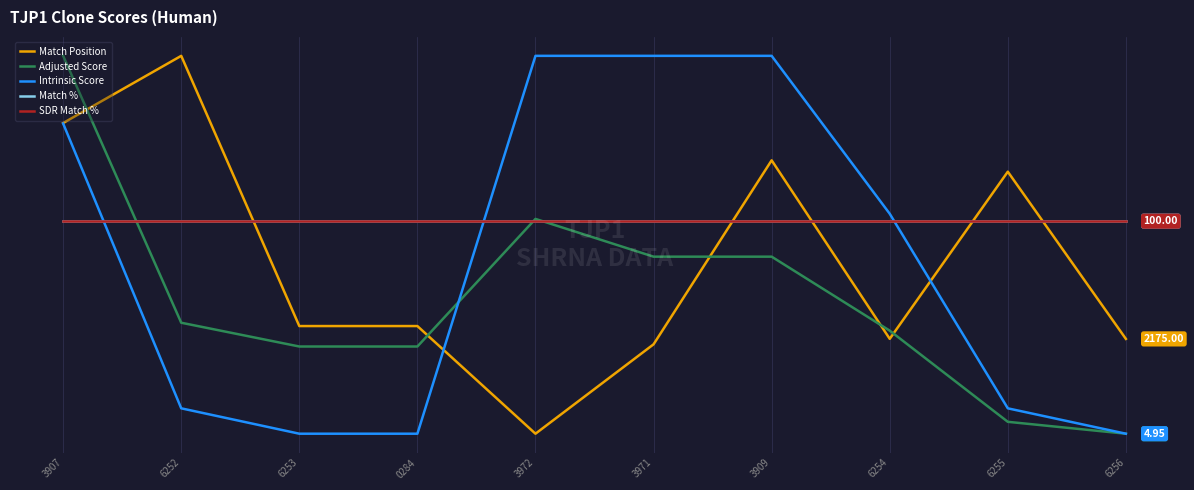

At which category is the sum across all series the highest?

3907